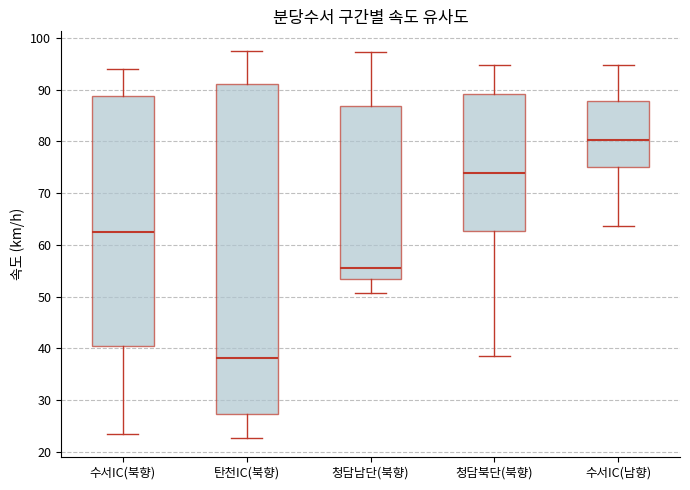

Which box's median line is the lowest?

탄천IC(북향)